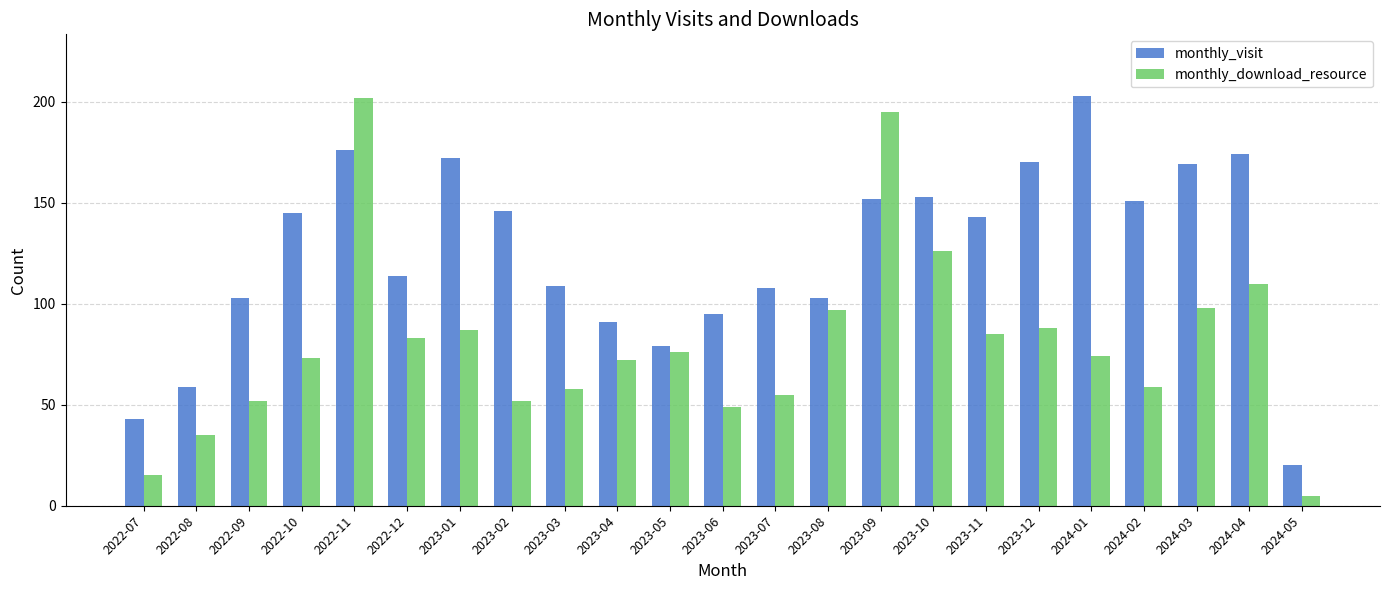

Read the monthly_visit value at 2024-01, to the nearest 50.

200